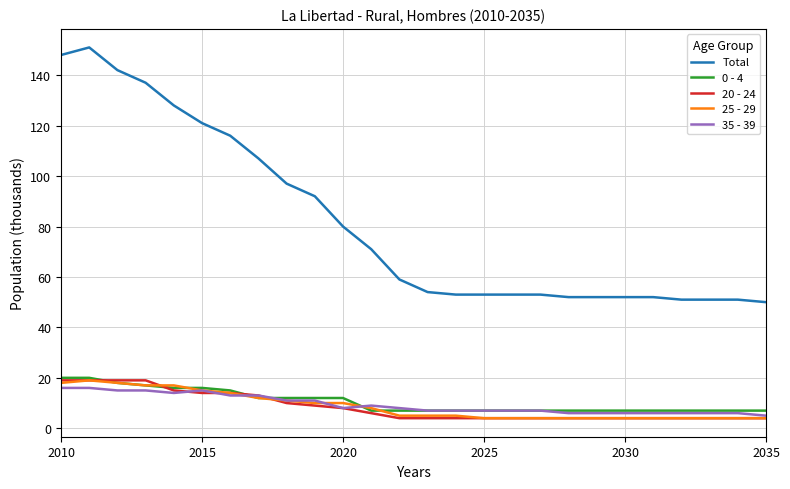

At how many categories does at least one series exceed 123?

5